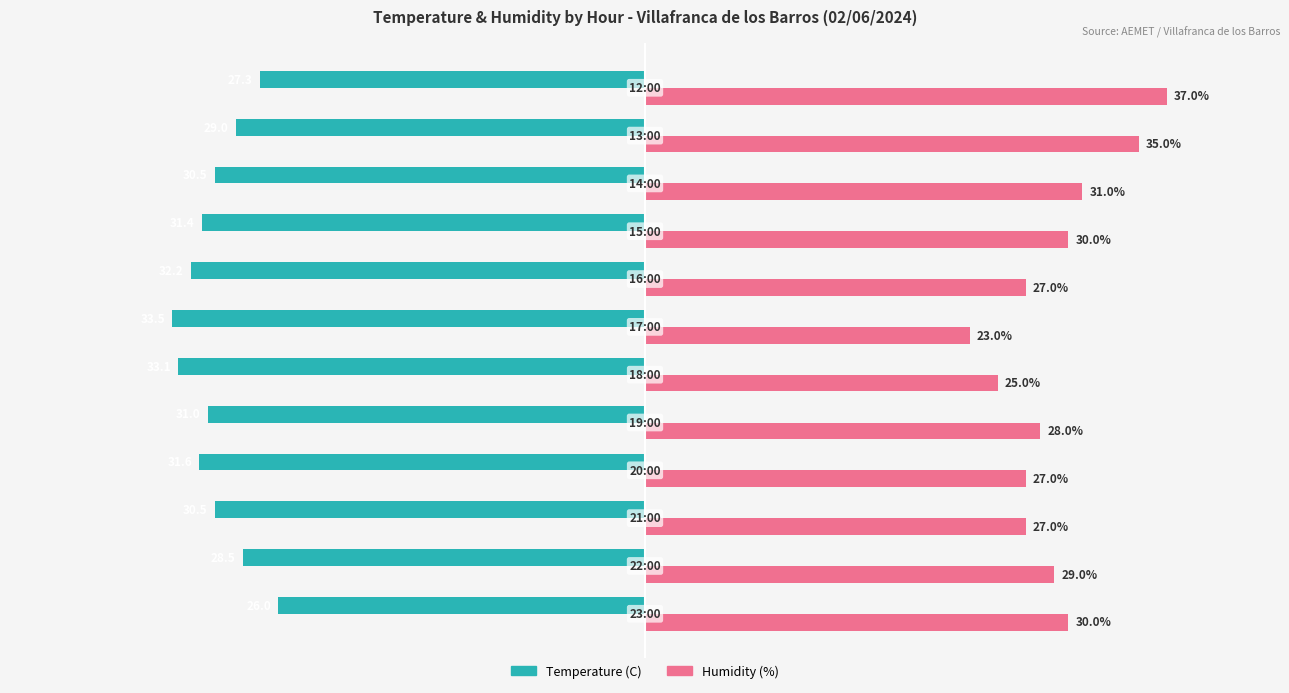

Which series has the widest spread of values?

Humidity (%)